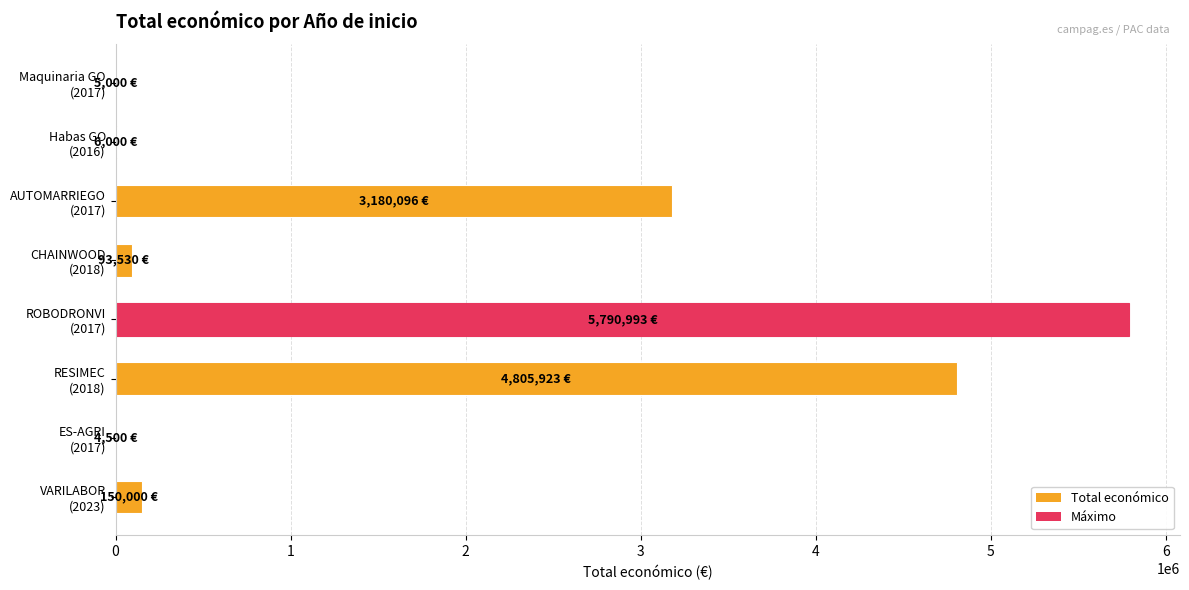

How many categories are shown in the chart?

8